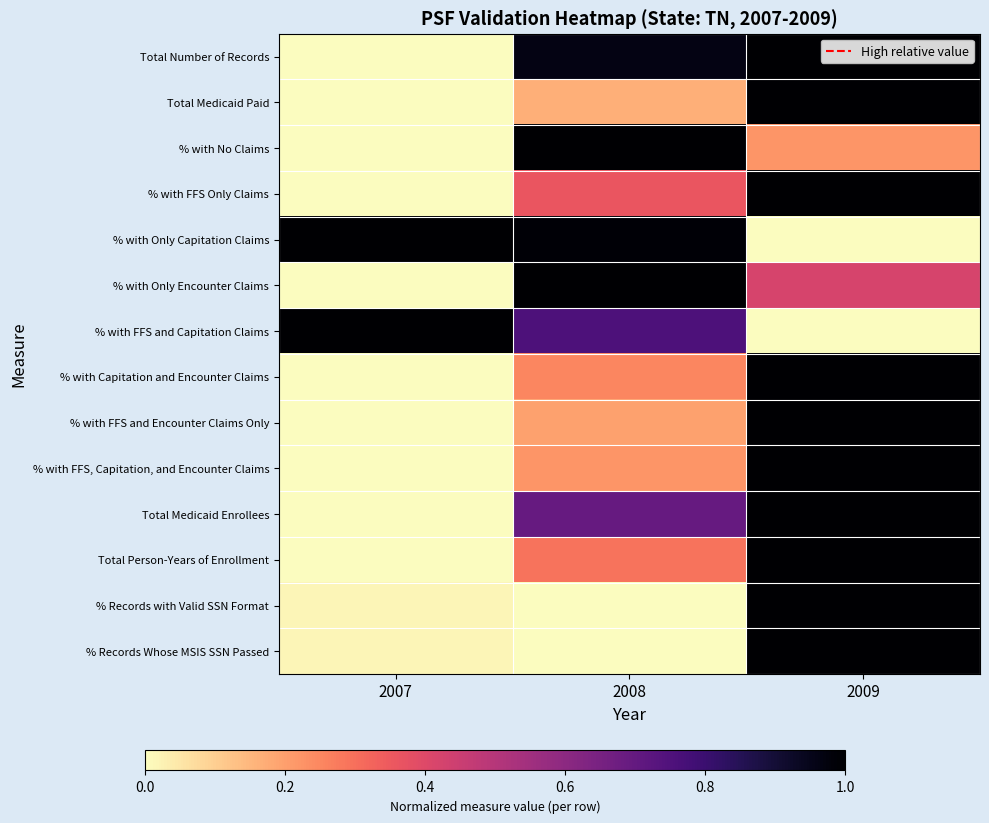

Between 2008 and 2009, which series saw the biggest shift?

% Records with Valid SSN Format